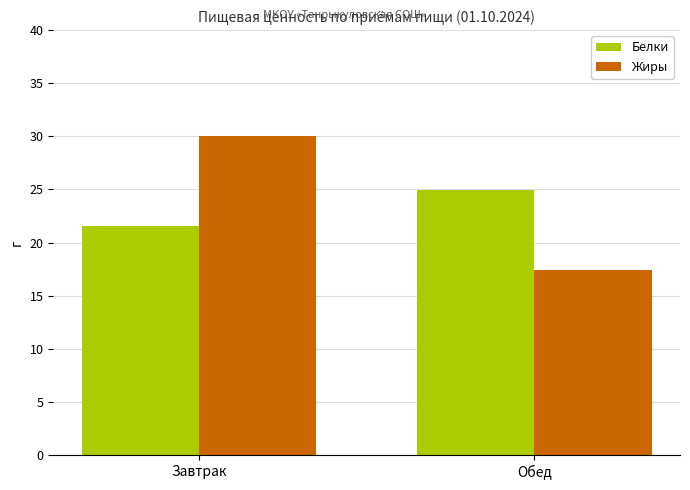

What is the difference between the highest and lowest values at Завтрак?

8.4